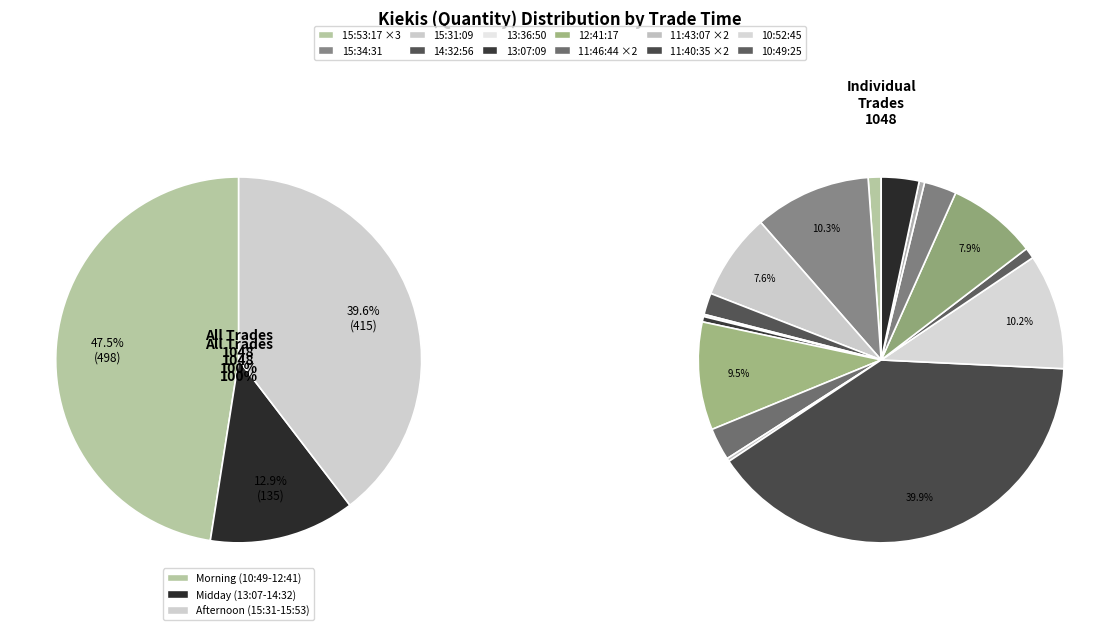

Is it true that 11:43:07 (83) is 8% of the pie?

True